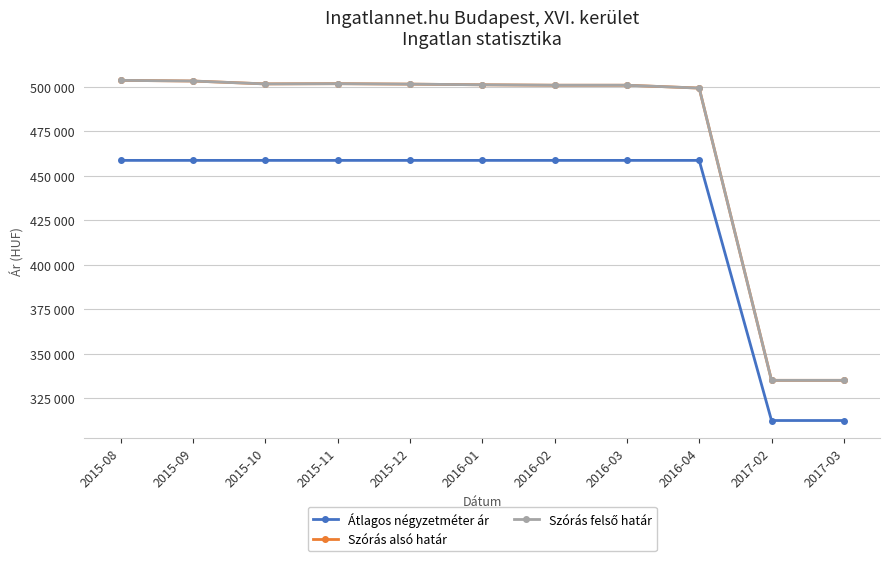

What is the maximum value for Szórás felső határ?

503572